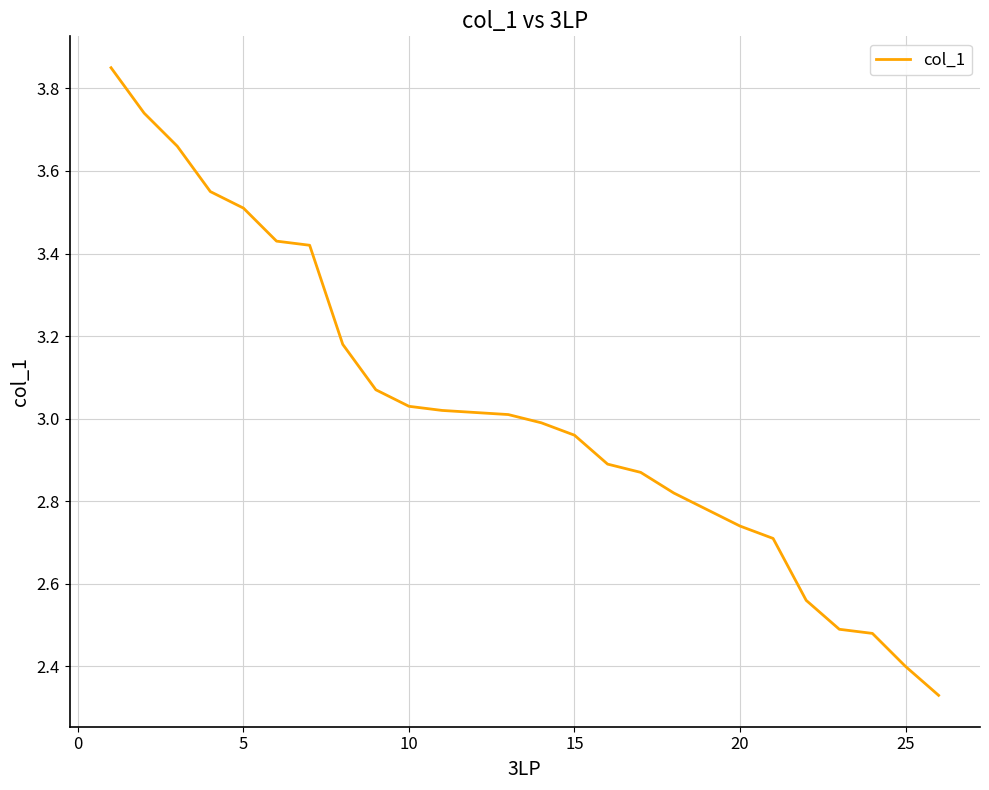

True or false: the data shows 1.2 at 11.

False